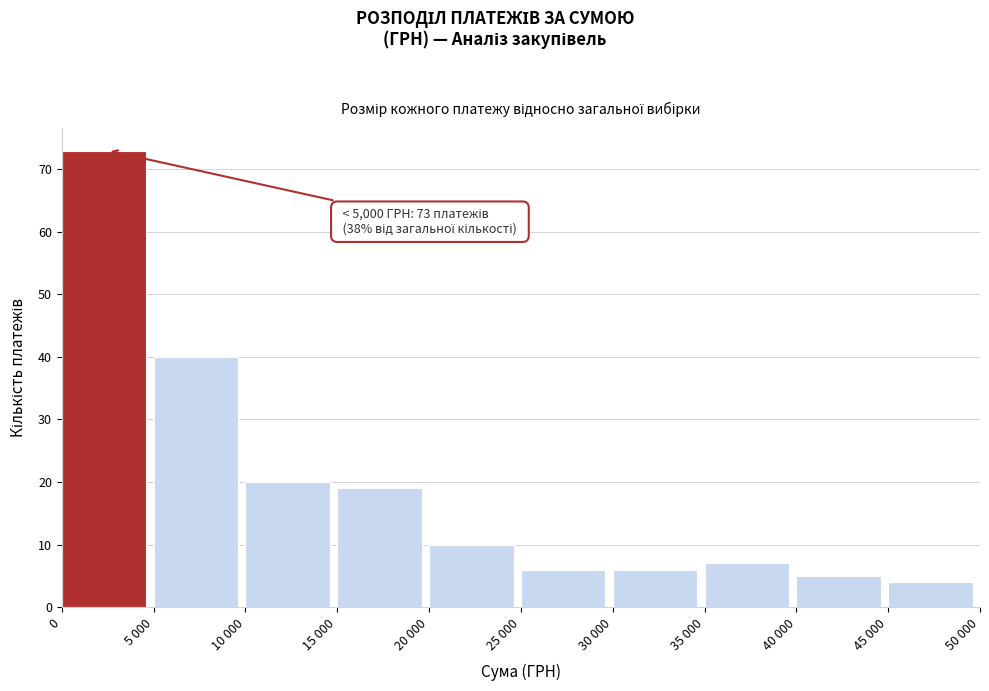

Reading left to right, list all the values displayed in this chart.

0=73	5 000=40	10 000=20	15 000=19	20 000=10	25 000=6	30 000=6	35 000=7	40 000=5	45 000=4